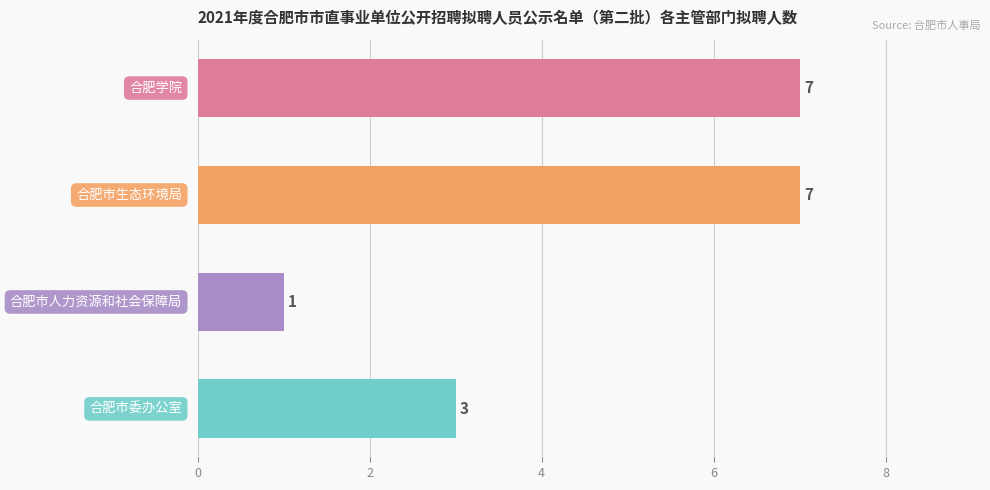

What is the maximum value shown in the chart?

7